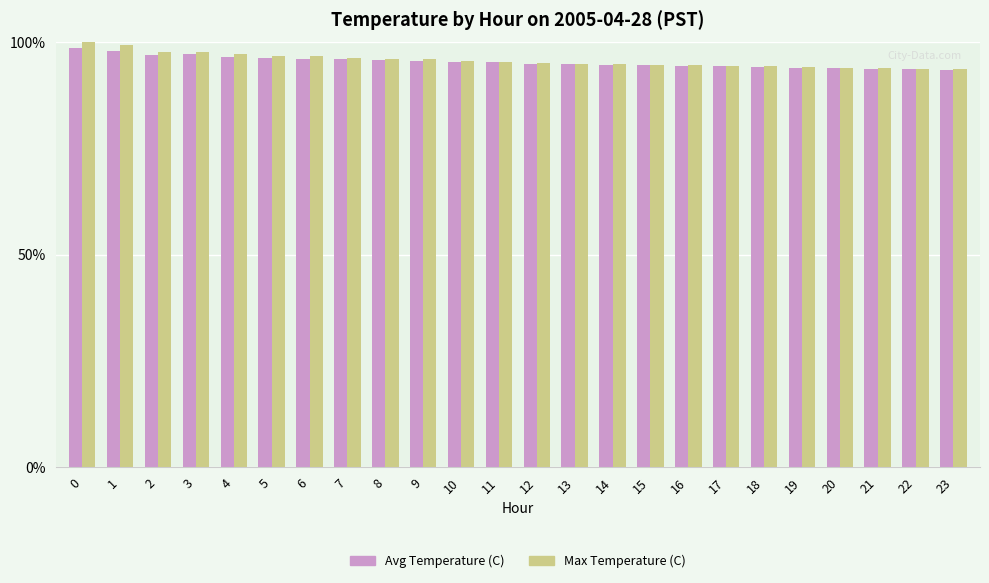

Is it true that Max Temperature (C) equals 96.4 at 7?

True